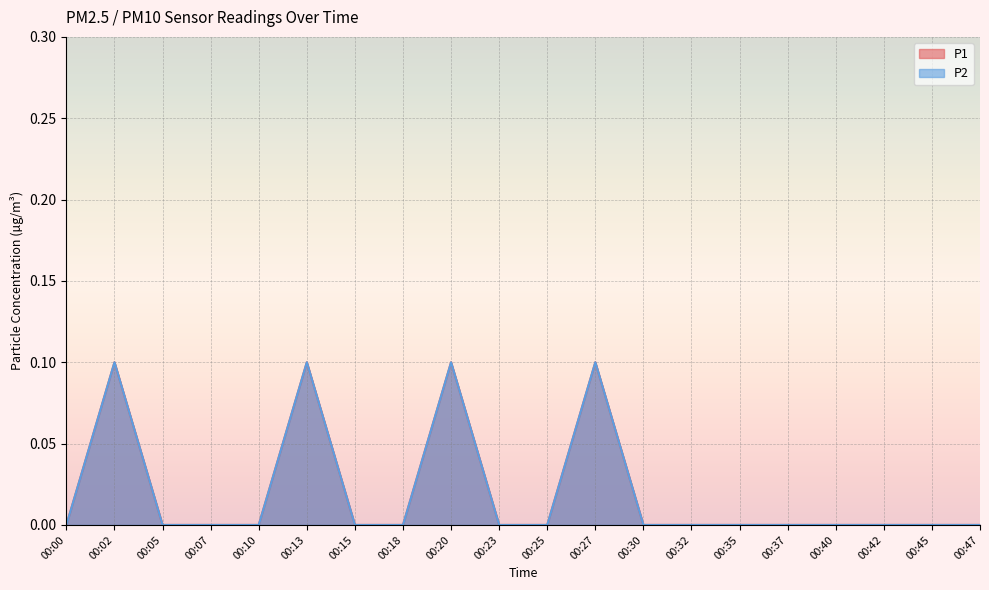

The P1 series shows 0.0 at 00:32. True or false?

True